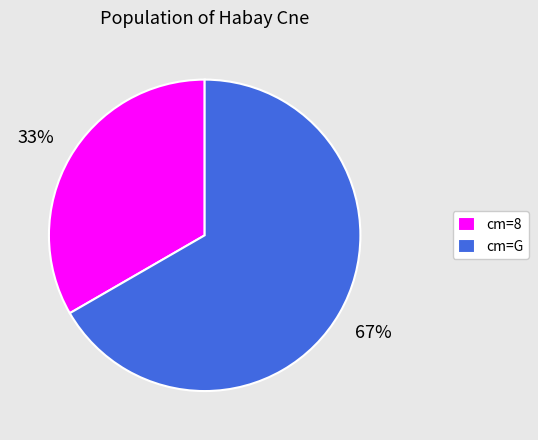

The cm=8 slice represents 40% of the pie. True or false?

False